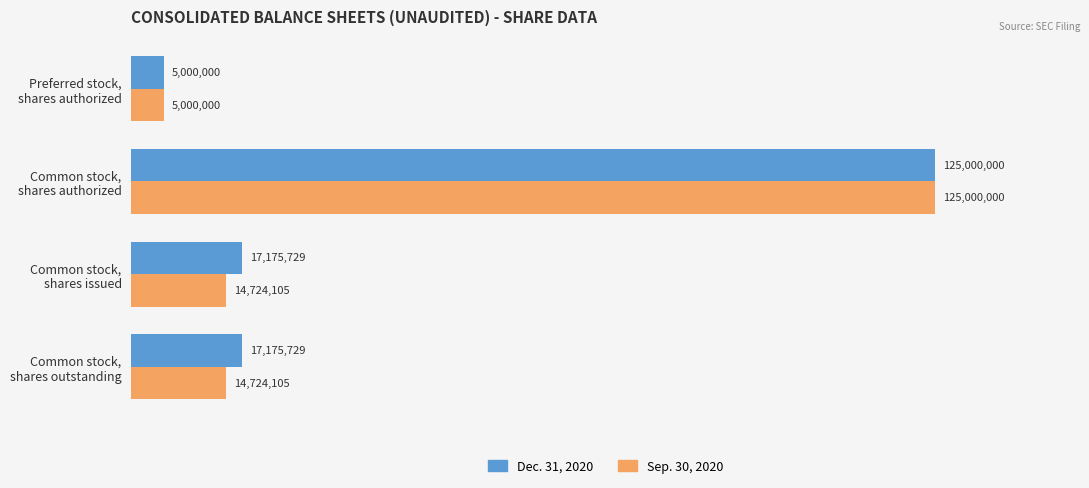

What is the maximum value for Sep. 30, 2020?

125000000